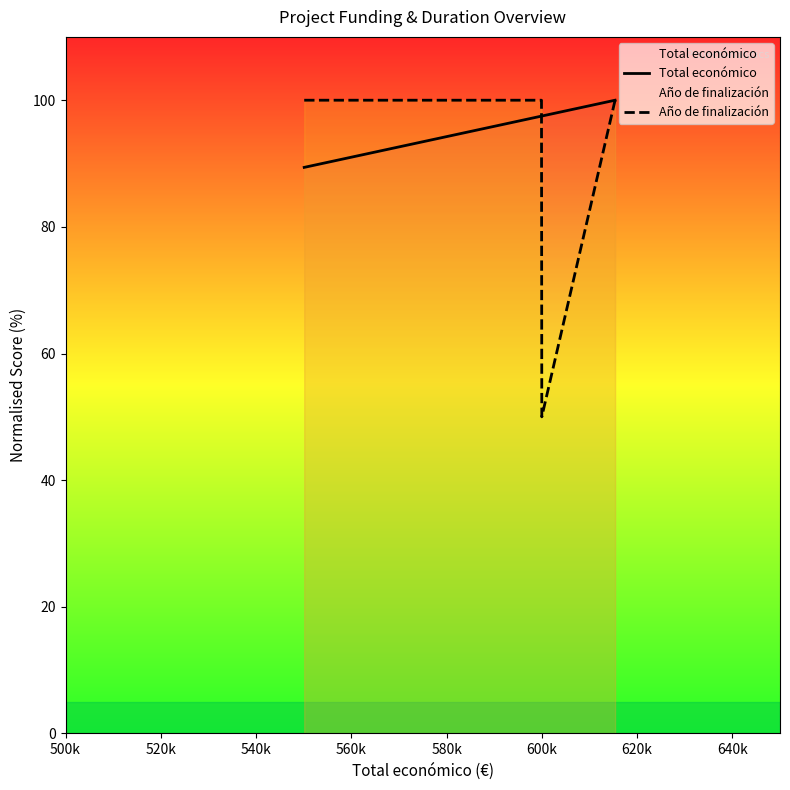

In Año de finalización, how many points are lower than both neighbors (excluding endpoints)?

1